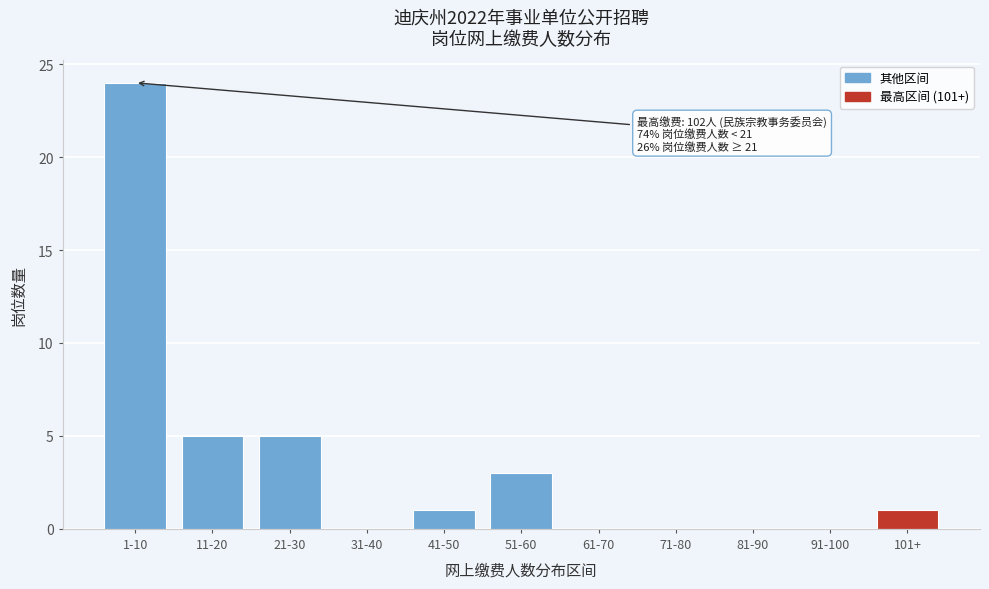

Reading left to right, extract all data points from this chart.

1-10=24	11-20=5	21-30=5	31-40=0	41-50=1	51-60=3	61-70=0	71-80=0	81-90=0	91-100=0	101+=1